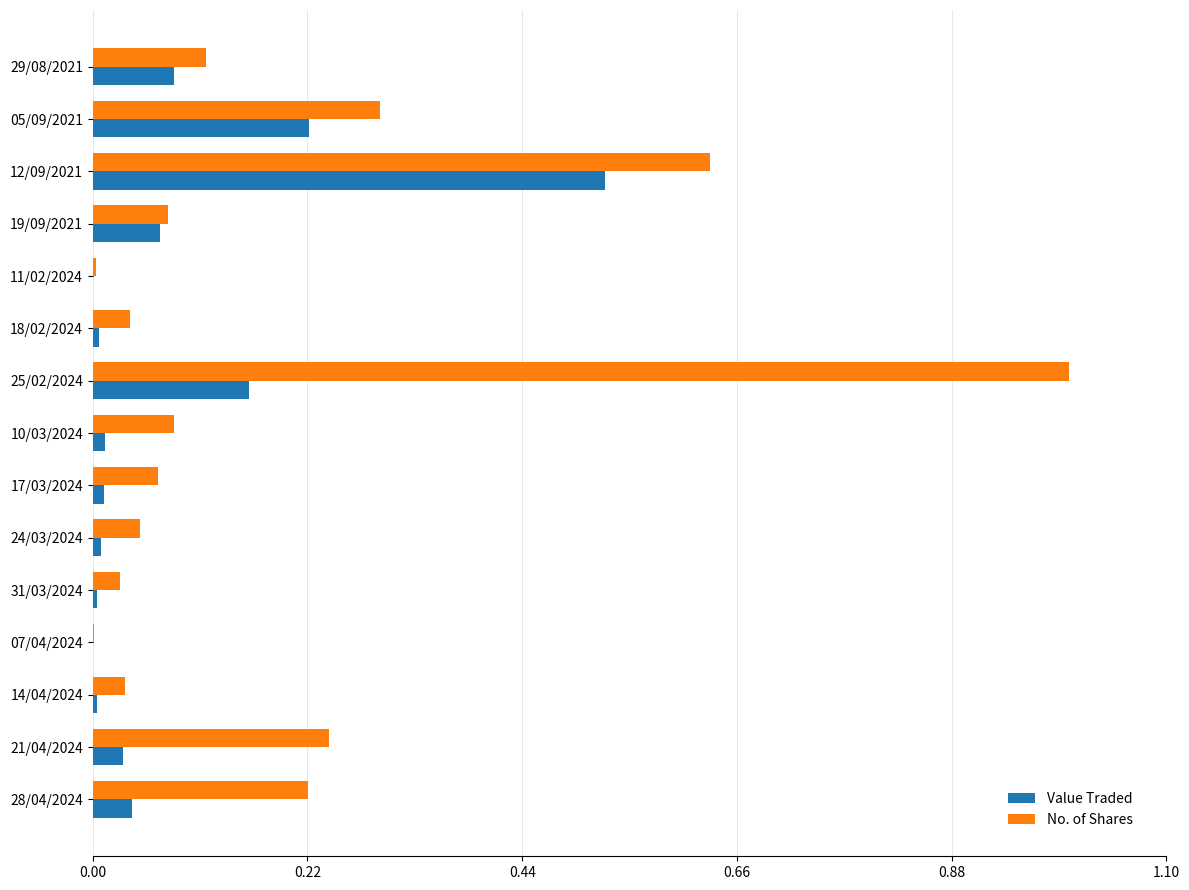

True or false: Value Traded has a value of 0.0 at 18/02/2024.

True